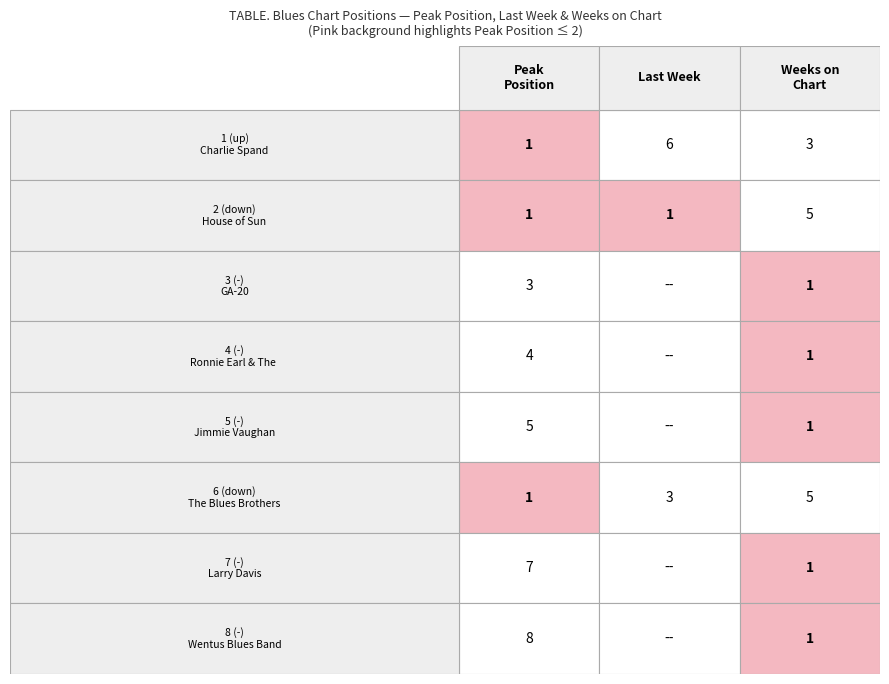

Reading left to right, list all the values displayed in this chart.

position: 1	2	3	4	5	6	7	8
peak_position: 1	1	3	4	5	1	7	8
last_week: 6	1	0	0	0	3	0	0
weeks_on_chart: 3	5	1	1	1	5	1	1